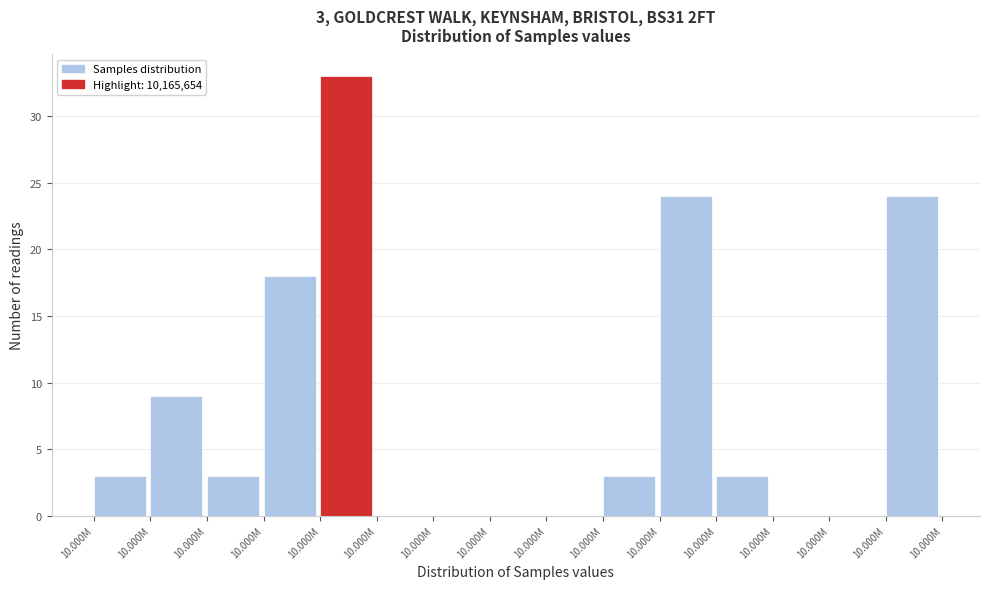

Count the number of data series in this chart.

1